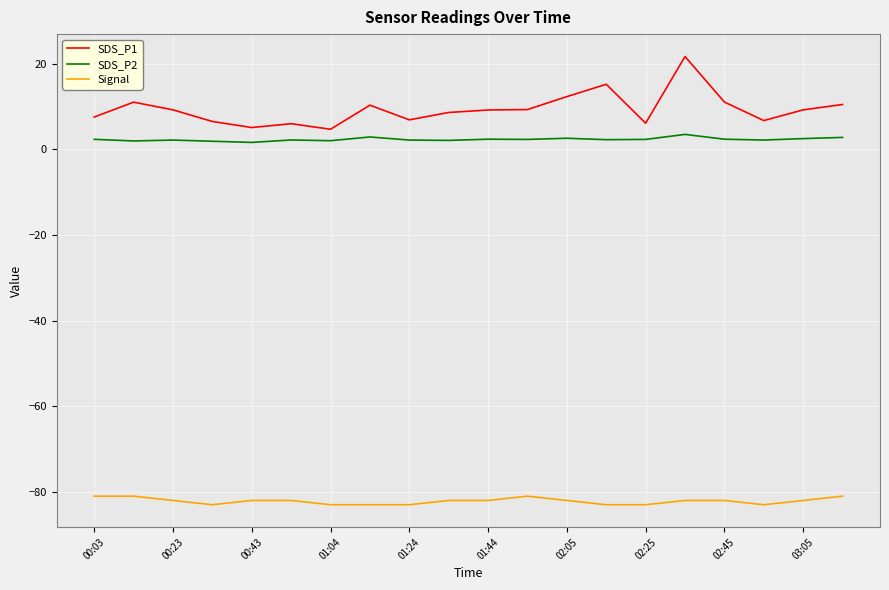

True or false: SDS_P2 and SDS_P1 cross at least once.

False